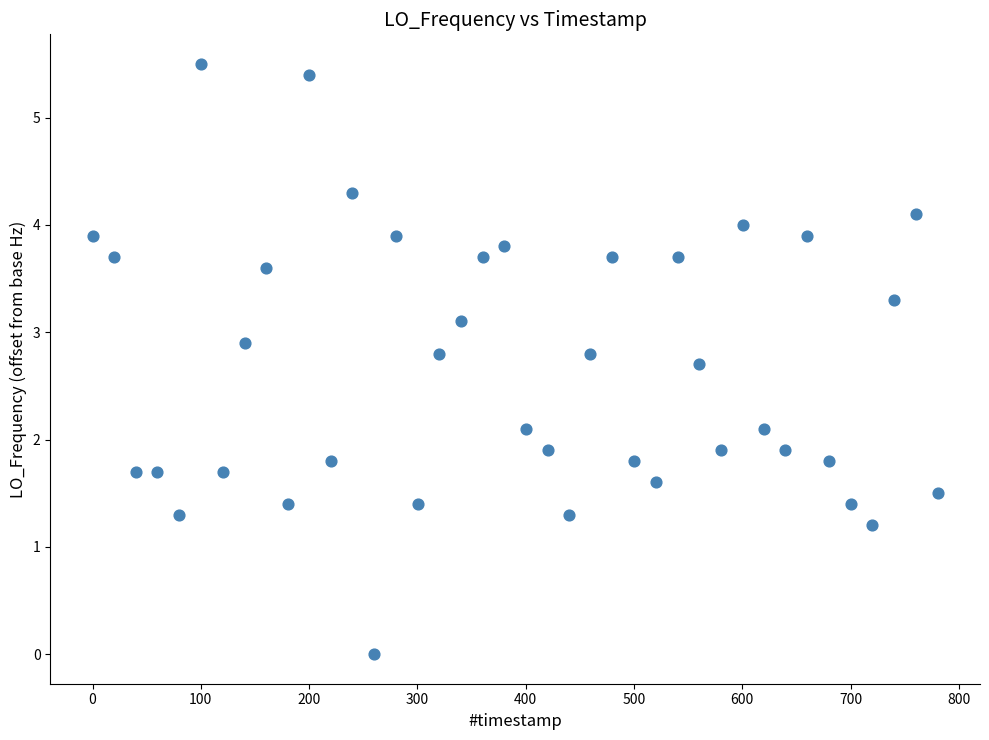

What is the range of Y values (max minus min)?

5.5